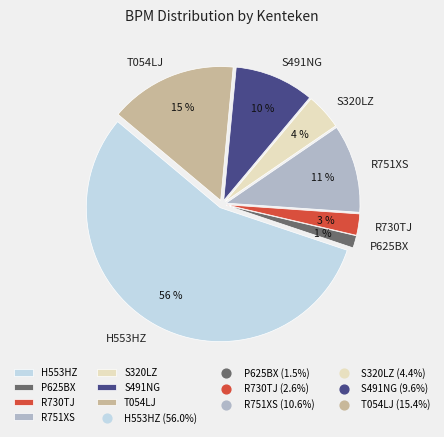

How many slices are in this pie chart?

7